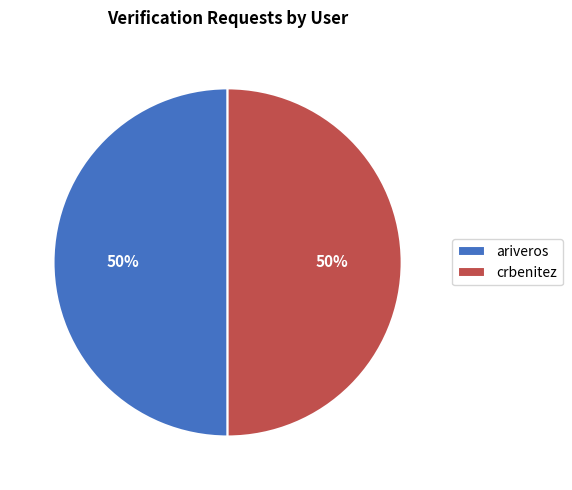

Approximately how many times larger is the value at ariveros compared to crbenitez?

1.0